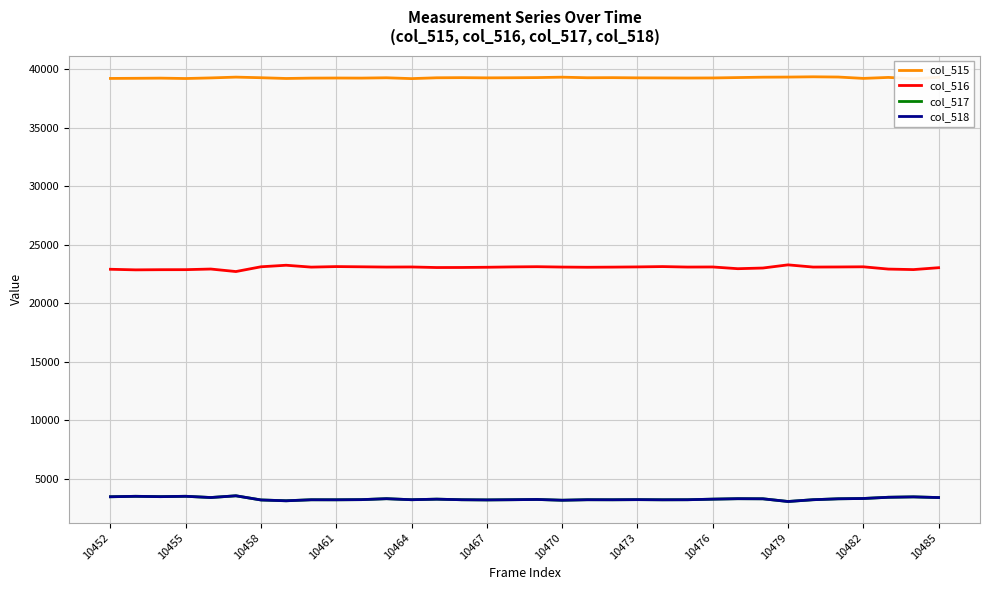

The value of col_516 at 10458 is 23102. True or false?

True